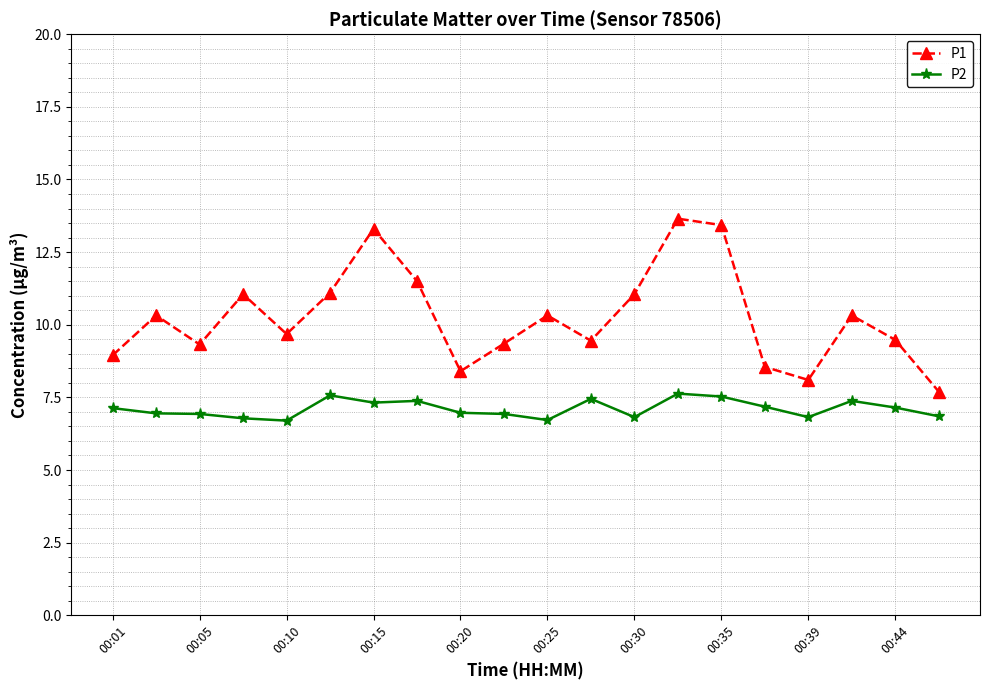

Rank the series by their average value, from highest to lowest.

P1, P2